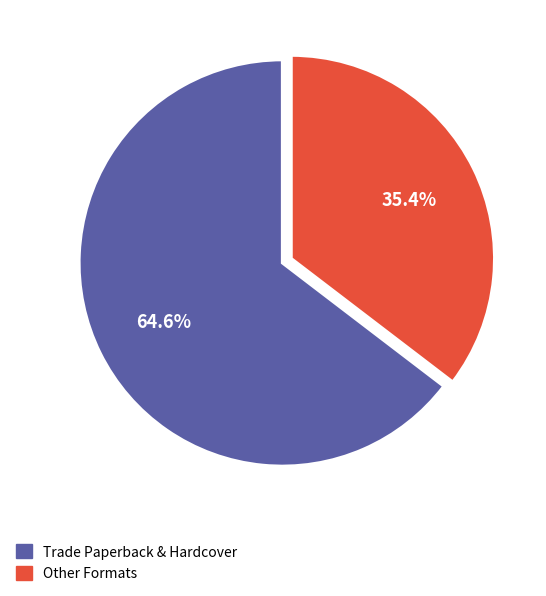

What portion of the pie excludes Trade Paperback & Hardcover?

35.4%